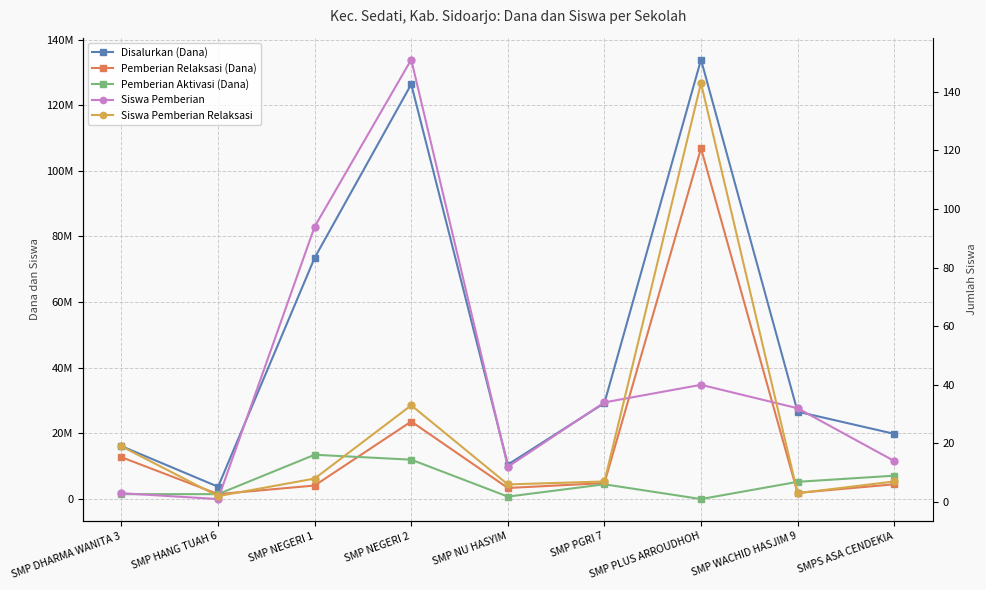

What are all the series names shown in the legend?

Disalurkan (Dana), Pemberian Relaksasi (Dana), Pemberian Aktivasi (Dana), Siswa Pemberian, Siswa Pemberian Relaksasi